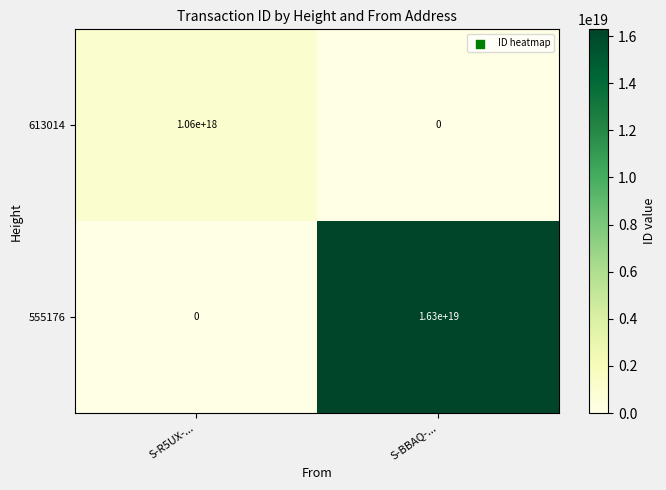

Which series has the largest range (max minus min)?

555176